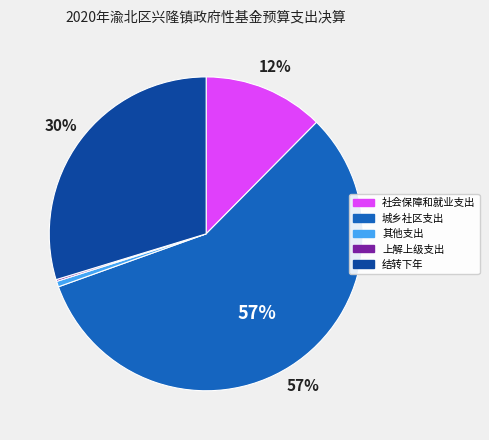

To the nearest percent, what percentage of the pie is 结转下年?

30%